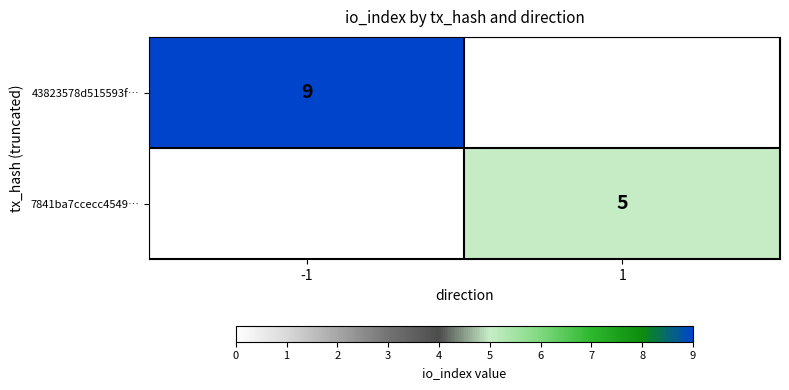

At how many categories does at least one series exceed 5?

1